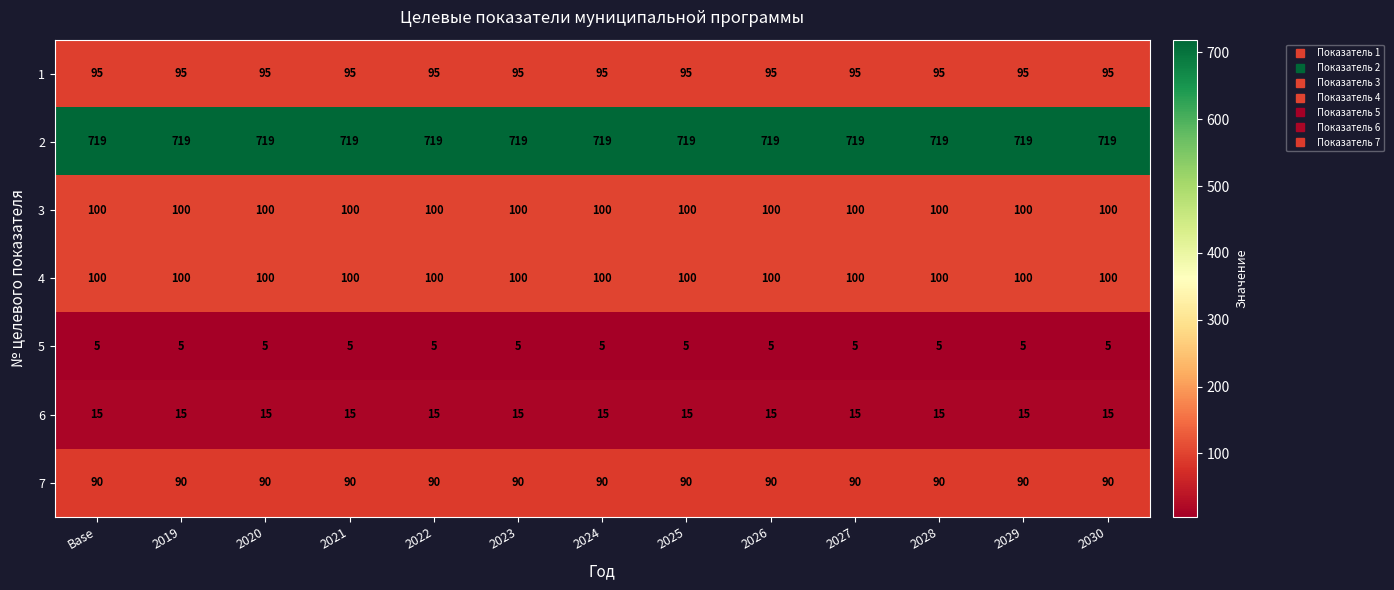

What is the minimum value shown in the chart?

5